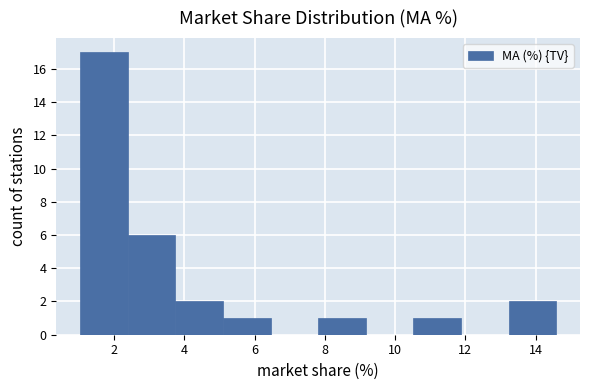

How tall is the bar that spans 1.0 to 2.4 on the x-axis? Neither the bar edges nor the heights are printed on the chart, so give them approximately, as read against the axes.

17